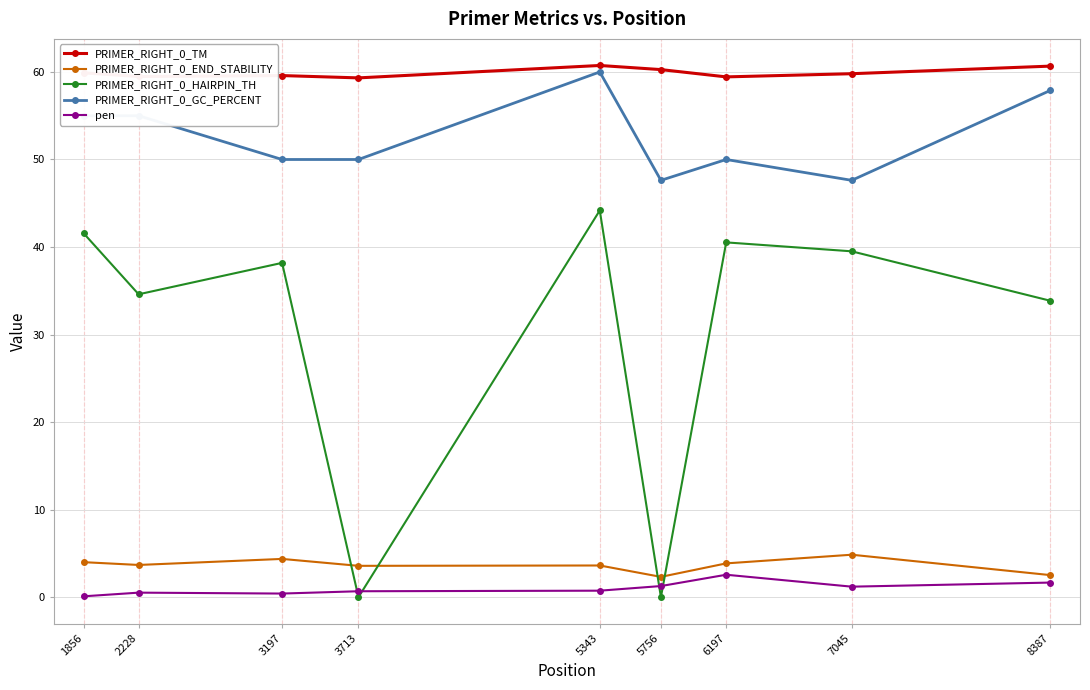

The value of pen at 2228 is 0.5. True or false?

True